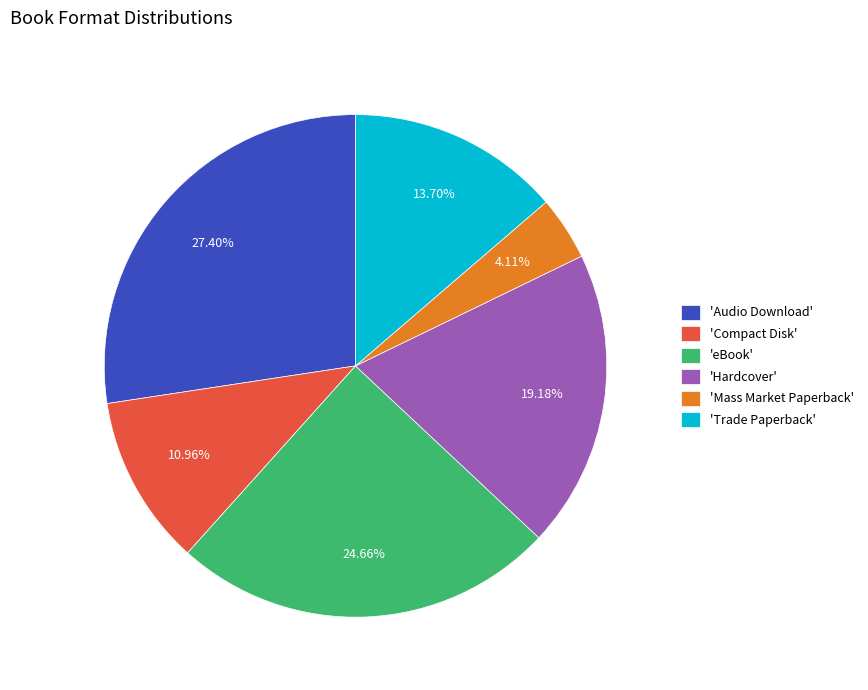

Combined, do 'Mass Market Paperback' and 'Hardcover' account for over 50%?

No